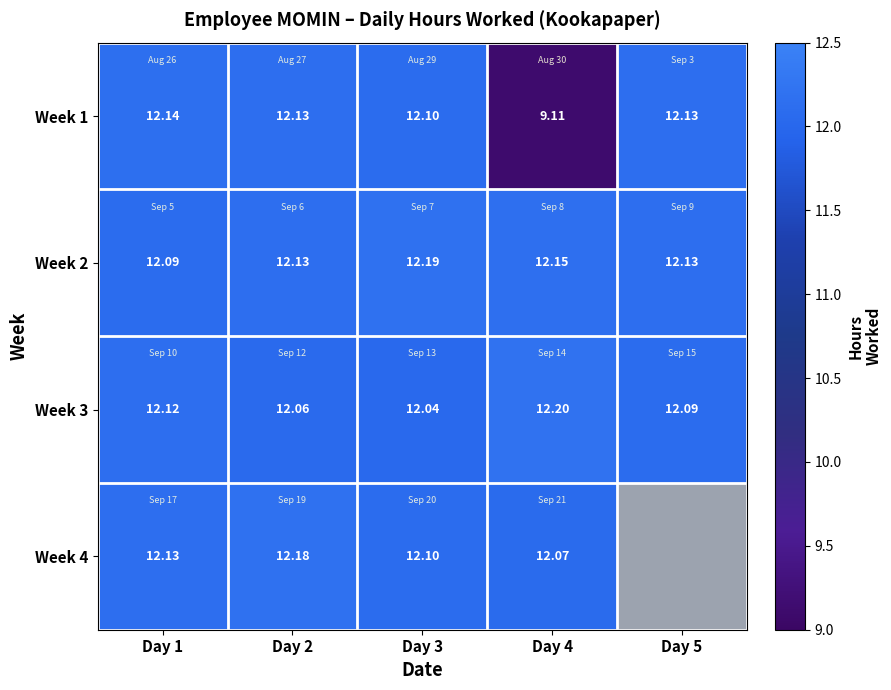

List the series in order of their peak value, lowest first.

Week 1, Week 4, Week 2, Week 3